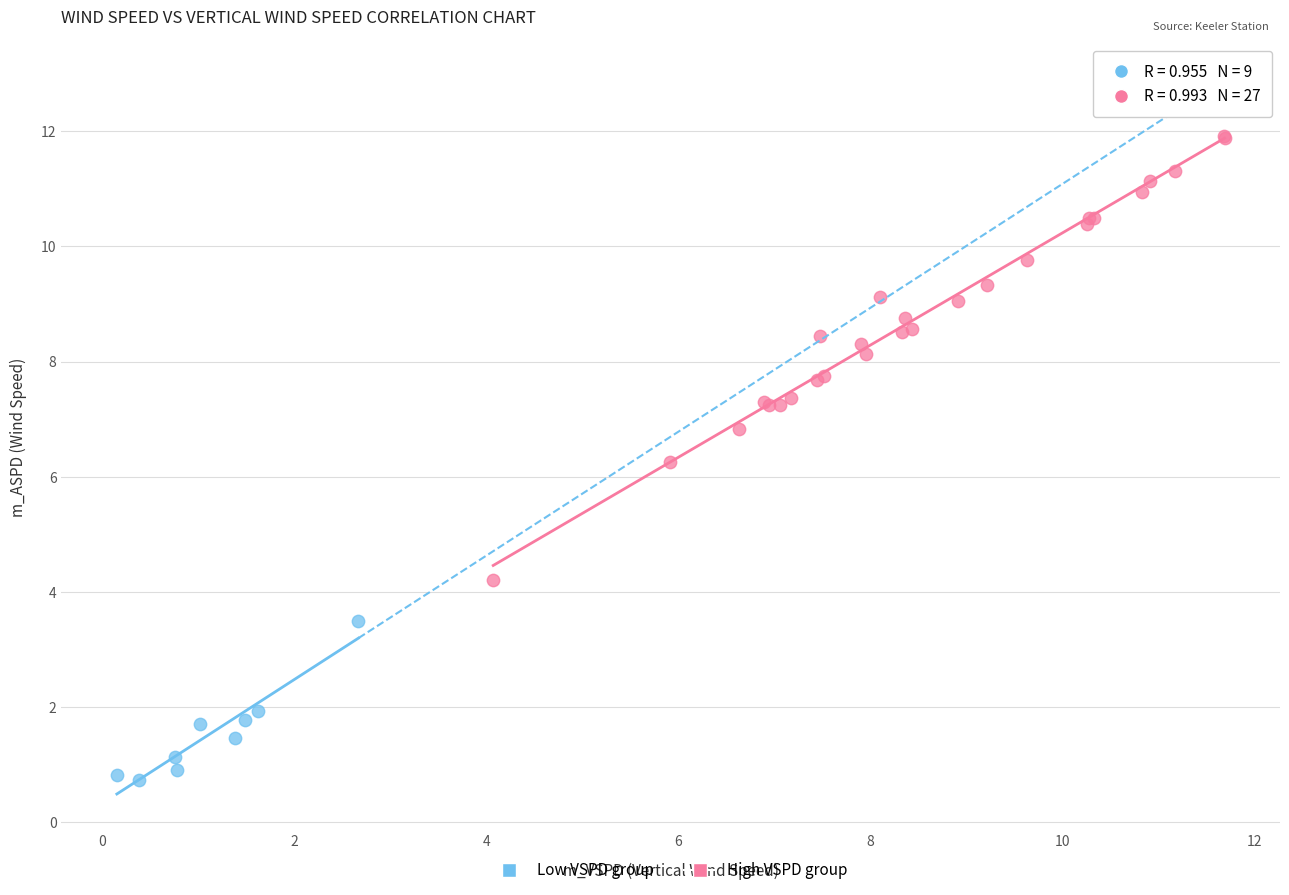

Which series contains the highest Y value?

High VSPD group